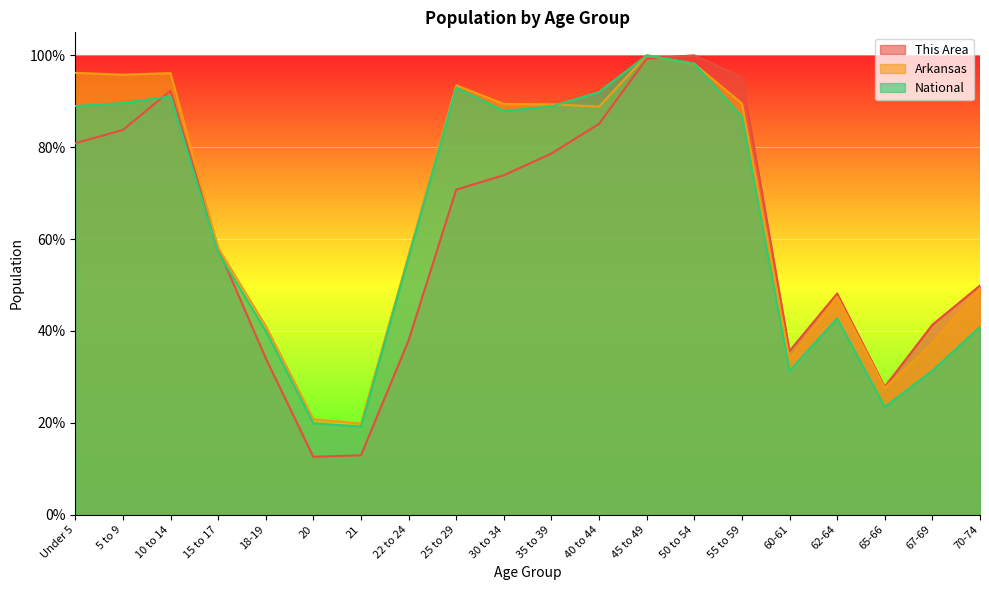

How many data points in National are less than 86?

10